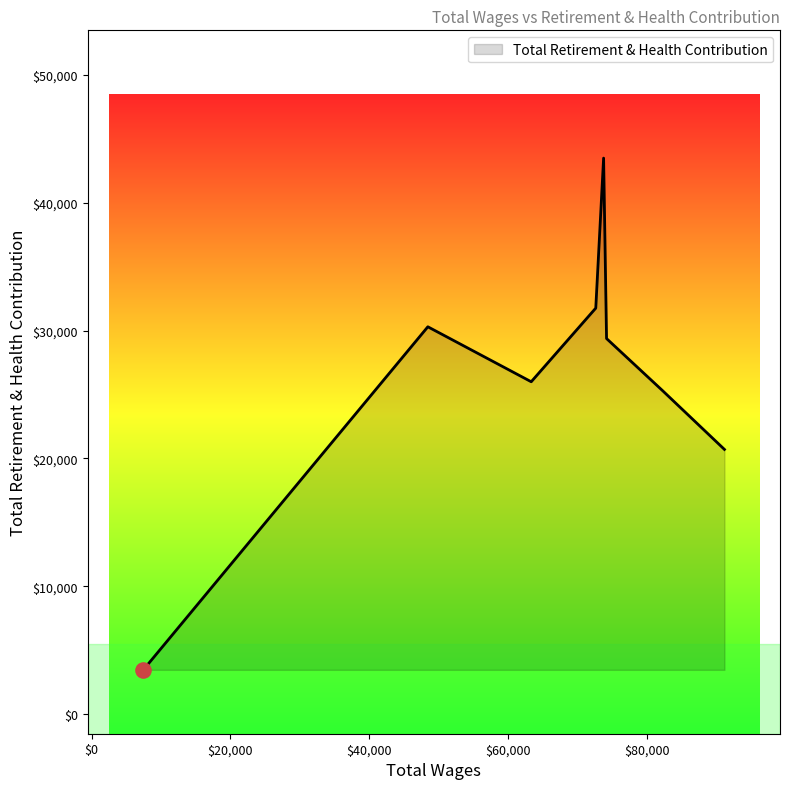

What is the minimum value shown in the chart?

3452